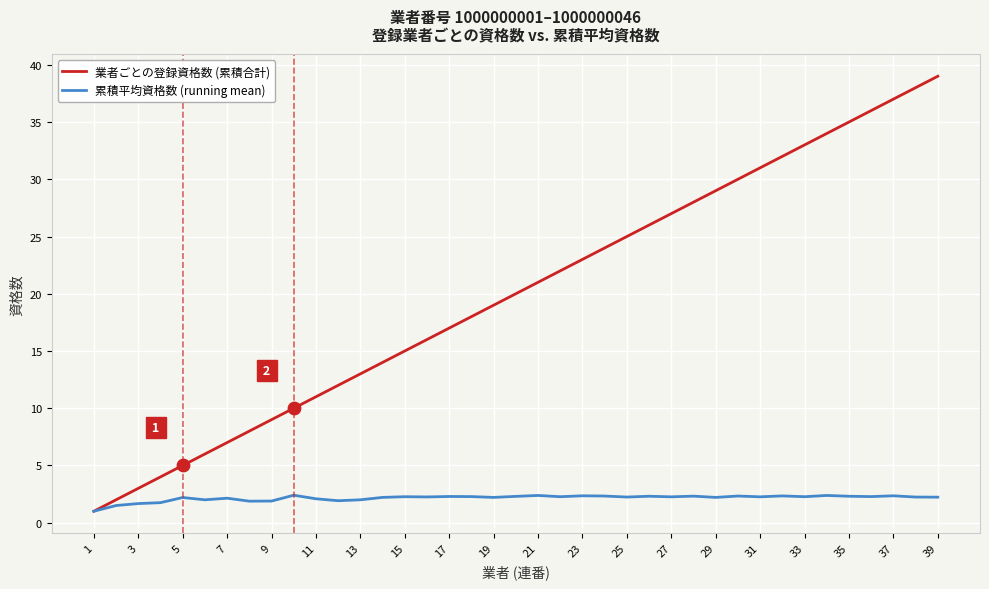

Which series has the largest total across all categories?

業者ごとの登録資格数 (累積合計)